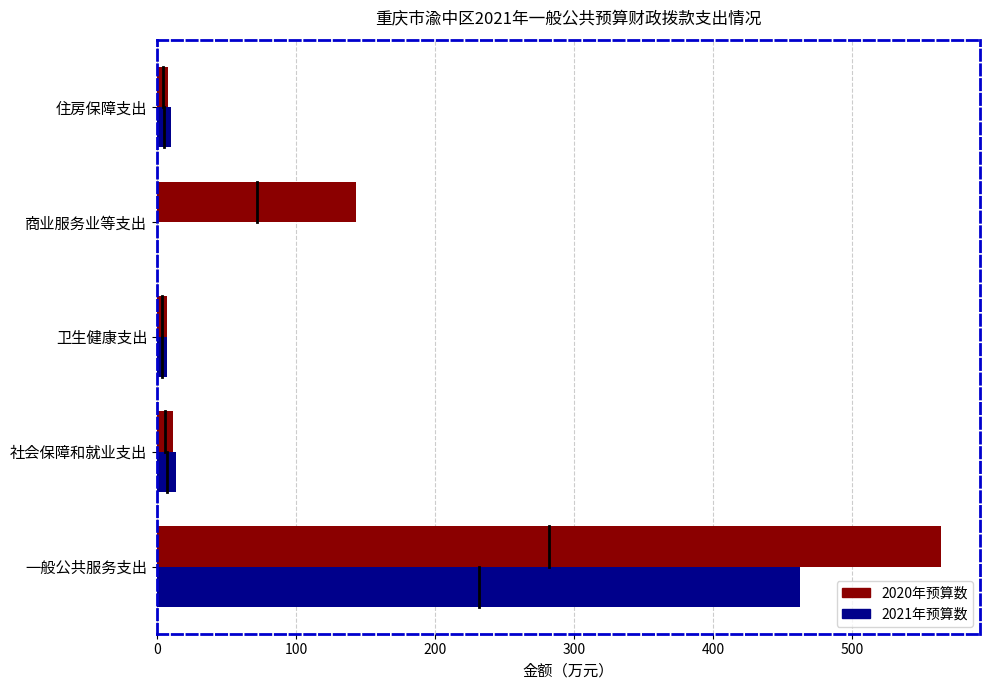

Is the value of 2020年预算数 at 商业服务业等支出 greater than the value of 2021年预算数 at 社会保障和就业支出?

Yes